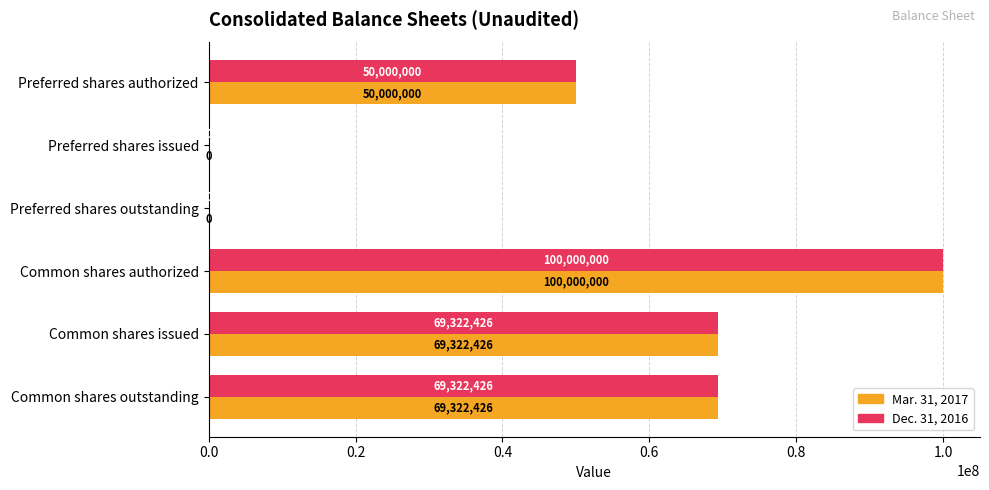

What is the maximum value shown in the chart?

100000000